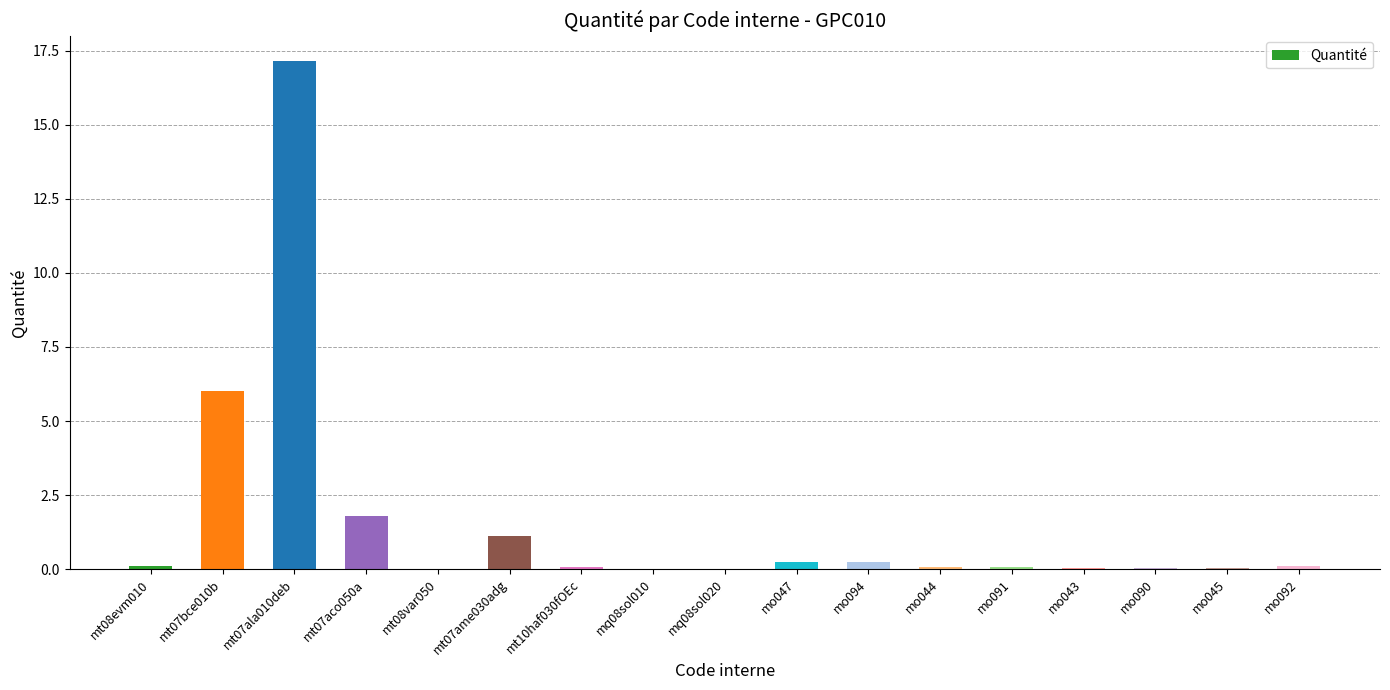

What is the sum of all values?

27.1